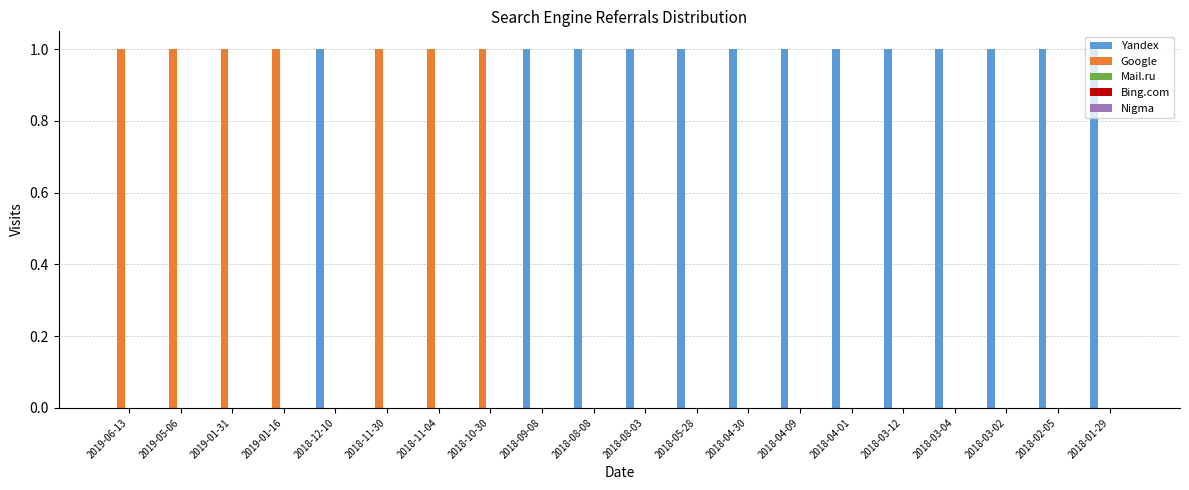

How many groups of bars are there?

20